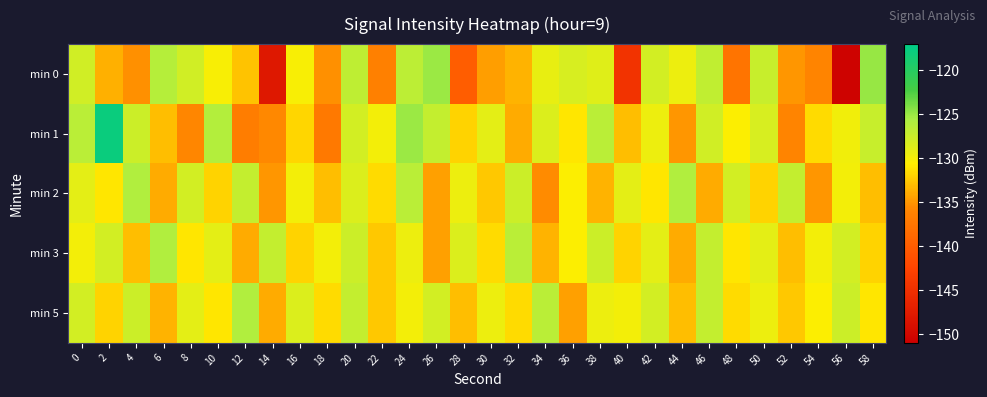

Rank the series by their maximum value, from highest to lowest.

min 1, min 0, min 2, min 3, min 5